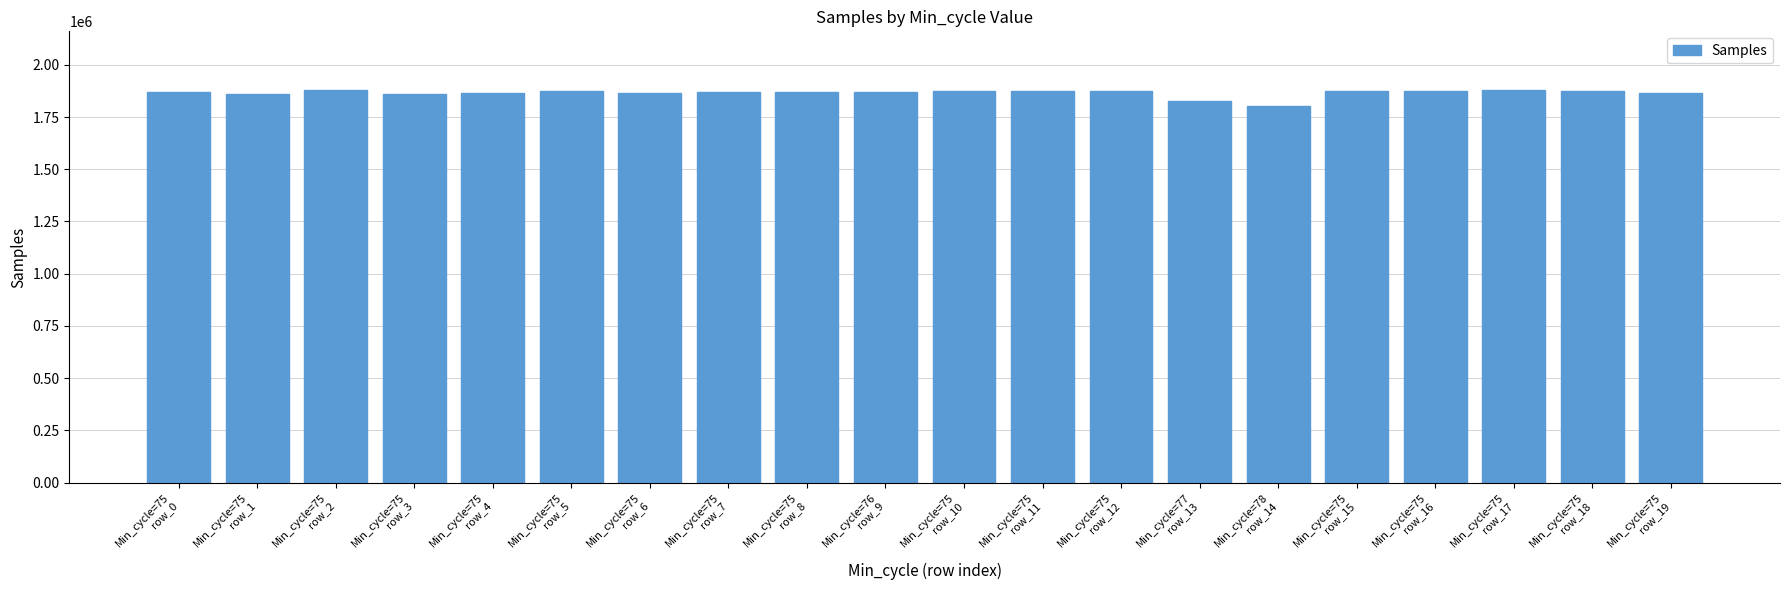

What is the label of the 15th bar from the right?

Min_cycle=75
row_5